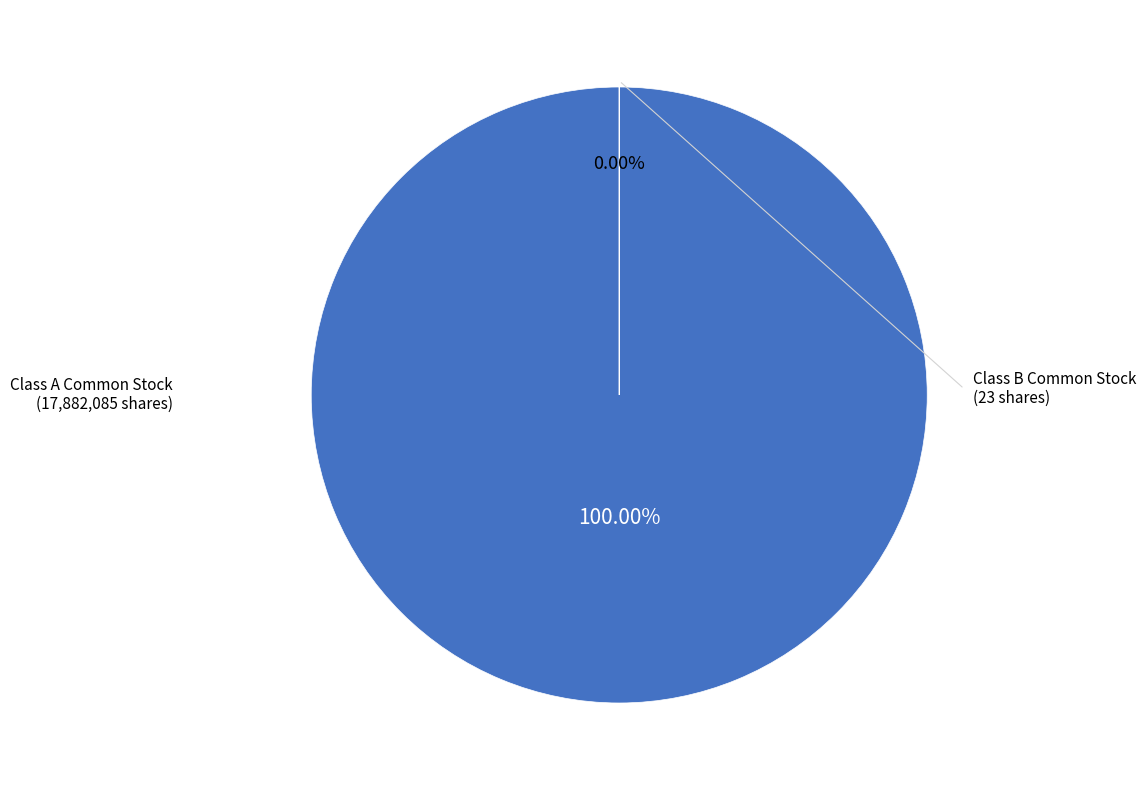

What percentage do Class B Common Stock shares outstanding and Class A Common Stock shares outstanding together represent?

100.0%